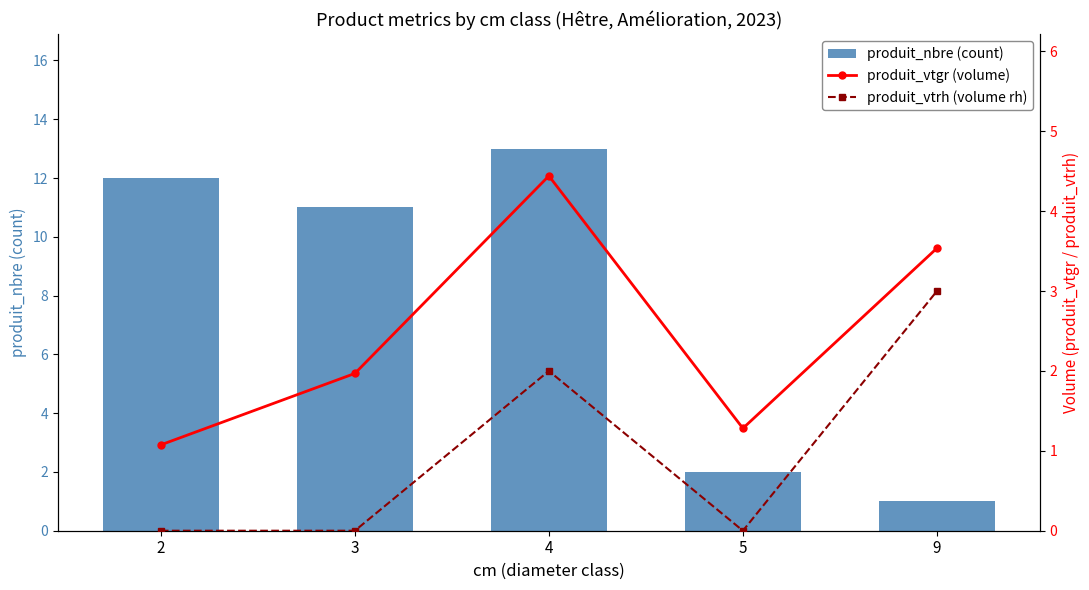

Rank the series by their maximum value, from highest to lowest.

produit_nbre (count), produit_vtgr (volume), produit_vtrh (volume rh)